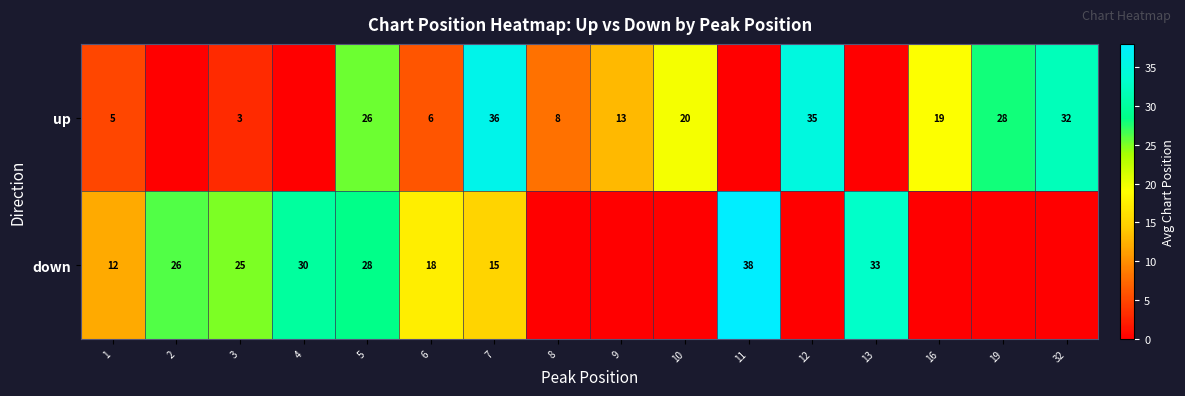

What is the sum of the down values at 3 and 1?

37